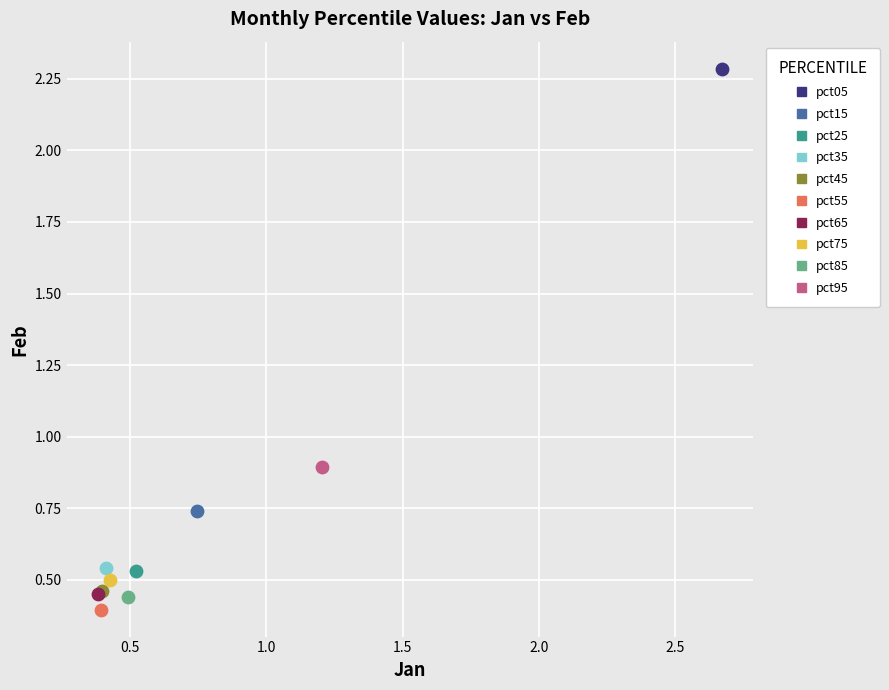

What are all the series names shown in the legend?

pct05, pct15, pct25, pct35, pct45, pct55, pct65, pct75, pct85, pct95